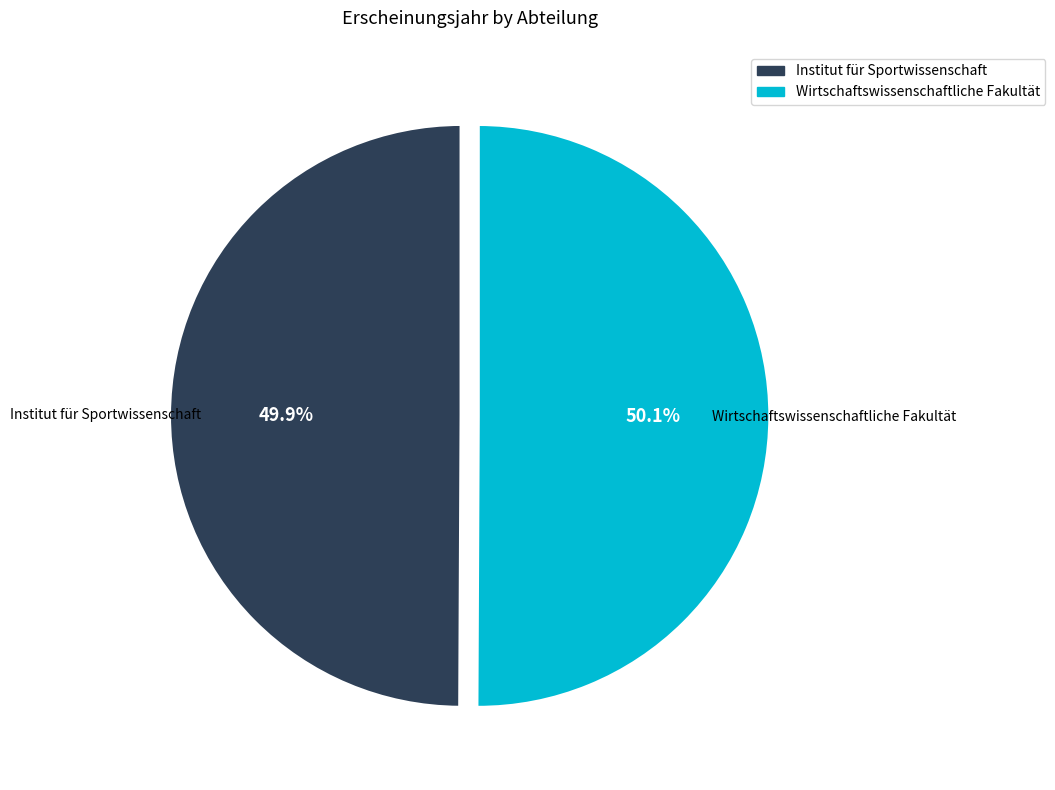

Approximately how many times larger is the value at Institut für Sportwissenschaft compared to Wirtschaftswissenschaftliche Fakultät?

1.0